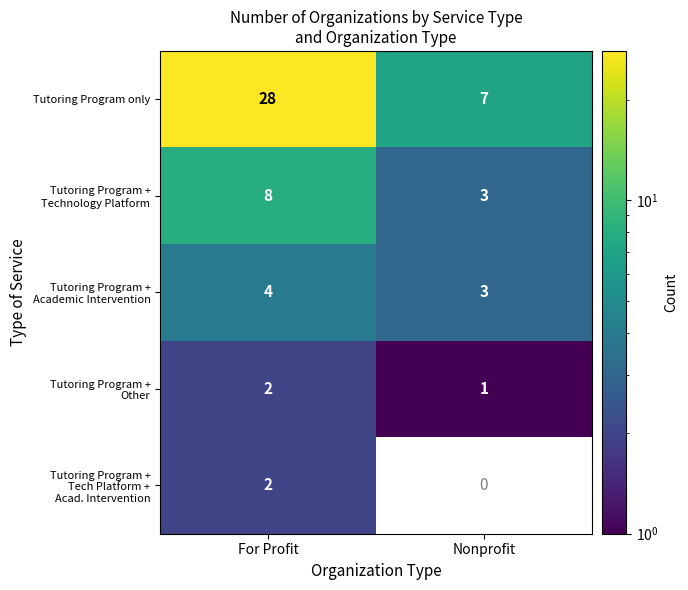

What is the sum of all Tutoring Program only values?

35